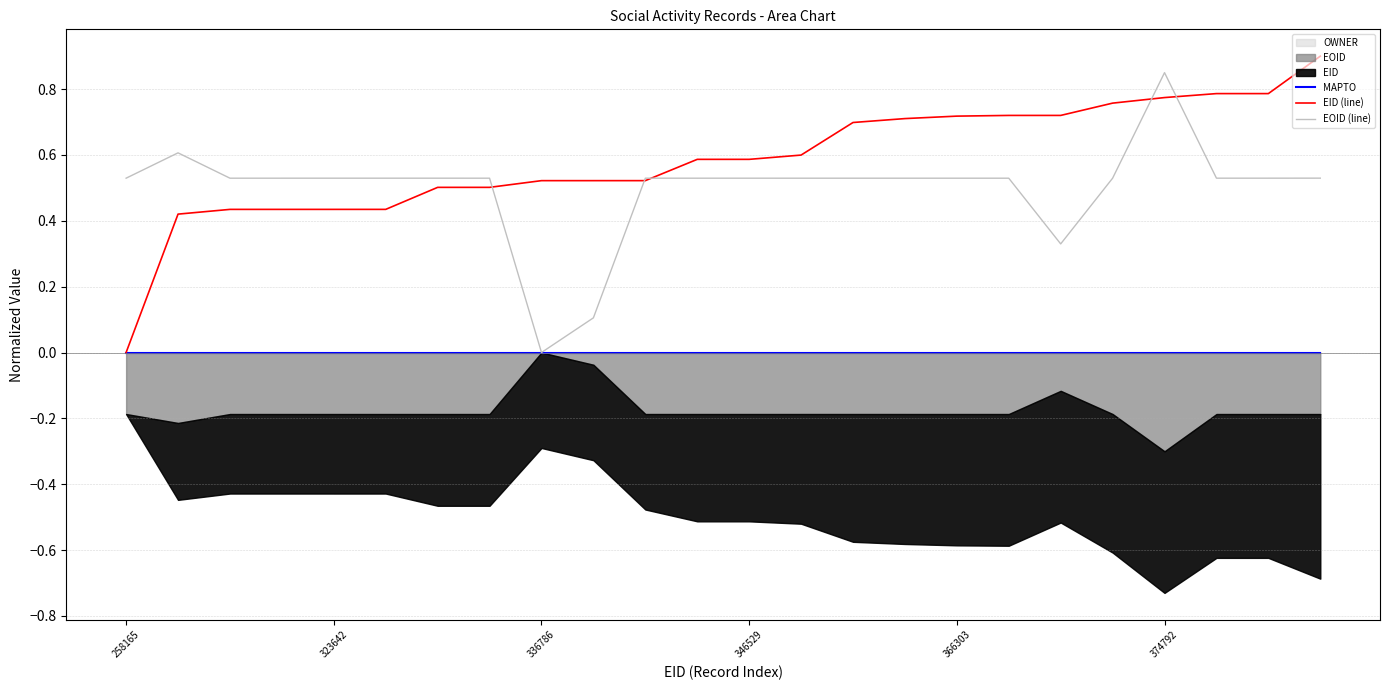

Between 18 and 10, which is larger?

18